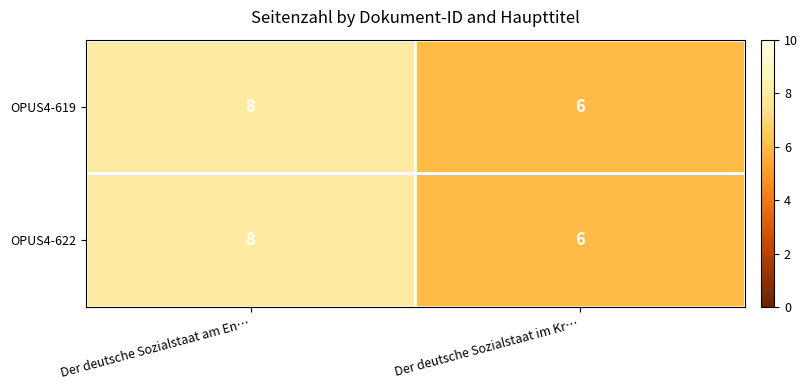

What is the sum of all OPUS4-619 values?

14